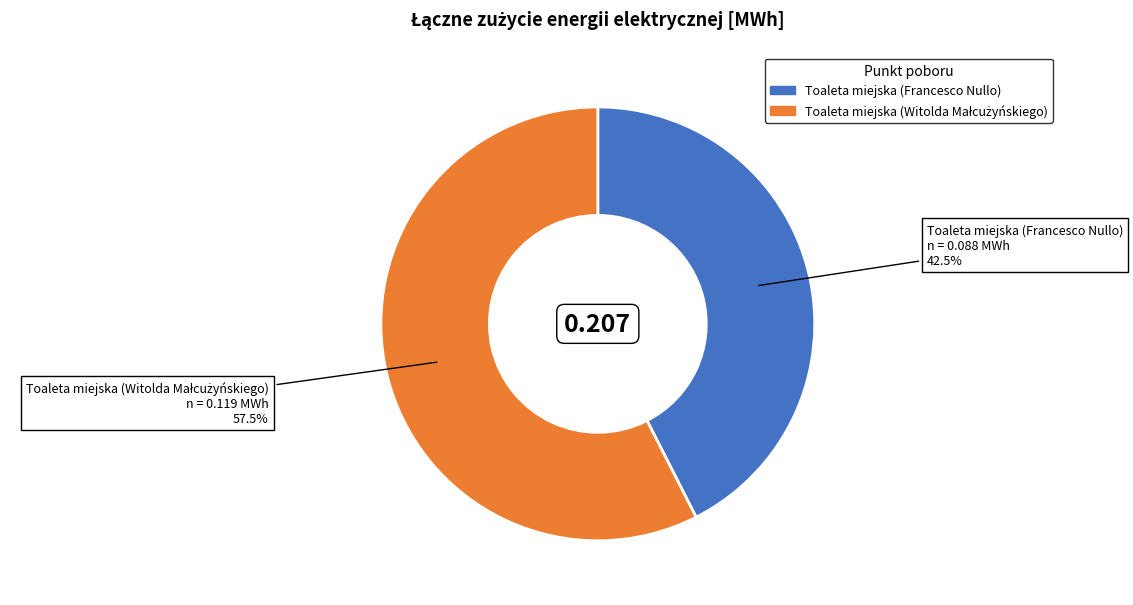

Does any single category account for the majority?

Yes